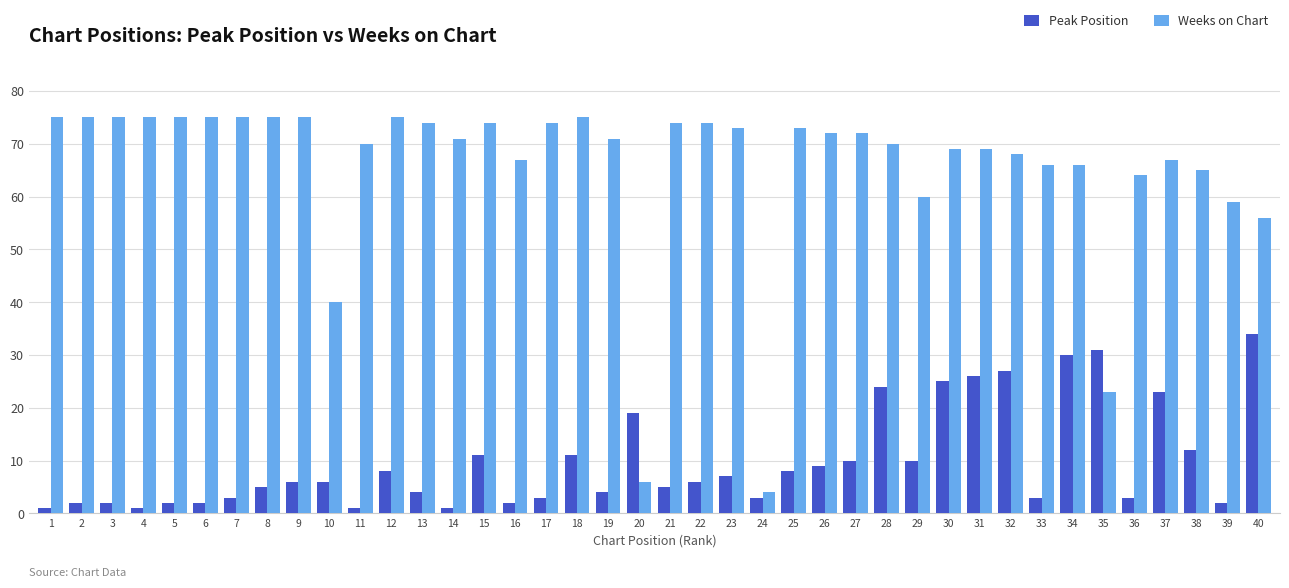

How many data points in Weeks on Chart are less than 72?

20